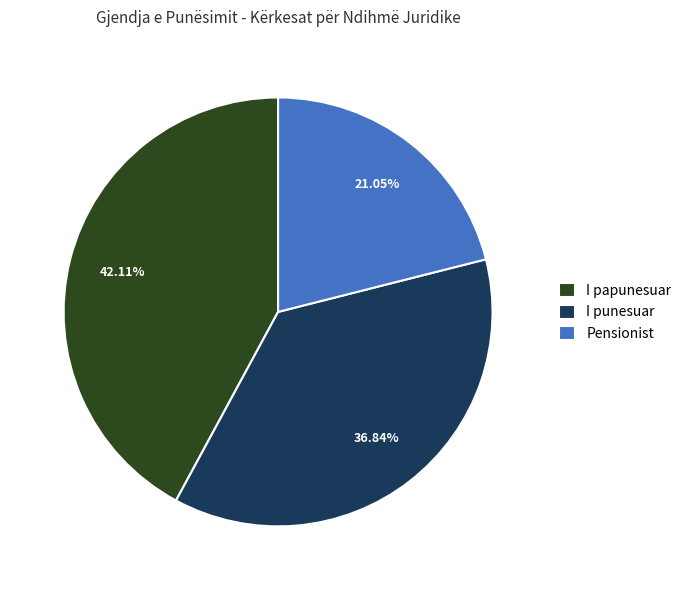

Rank the categories by value from lowest to highest.

Pensionist, I punesuar, I papunesuar